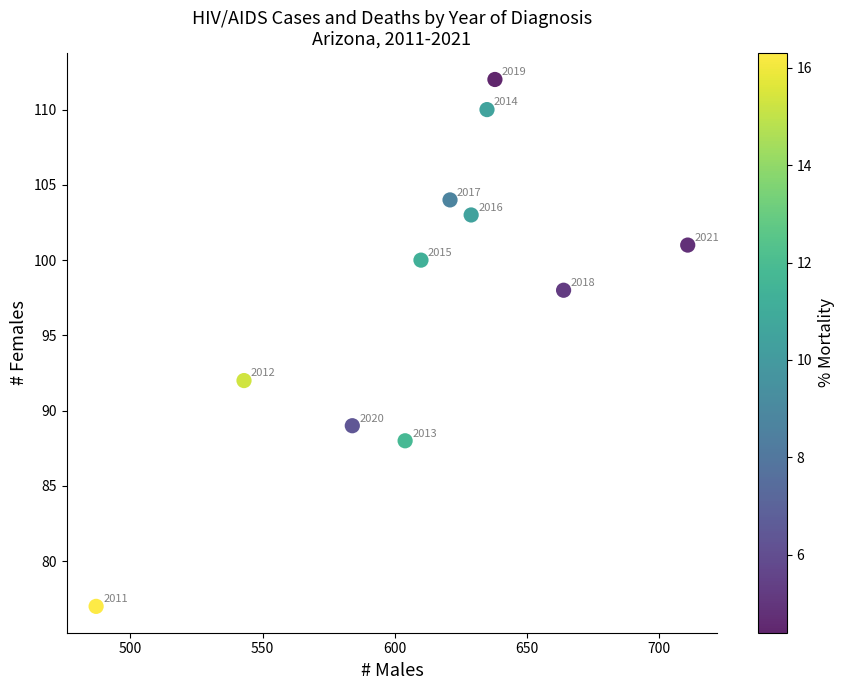

What Y value in the scatter plot is closest to 94?

92